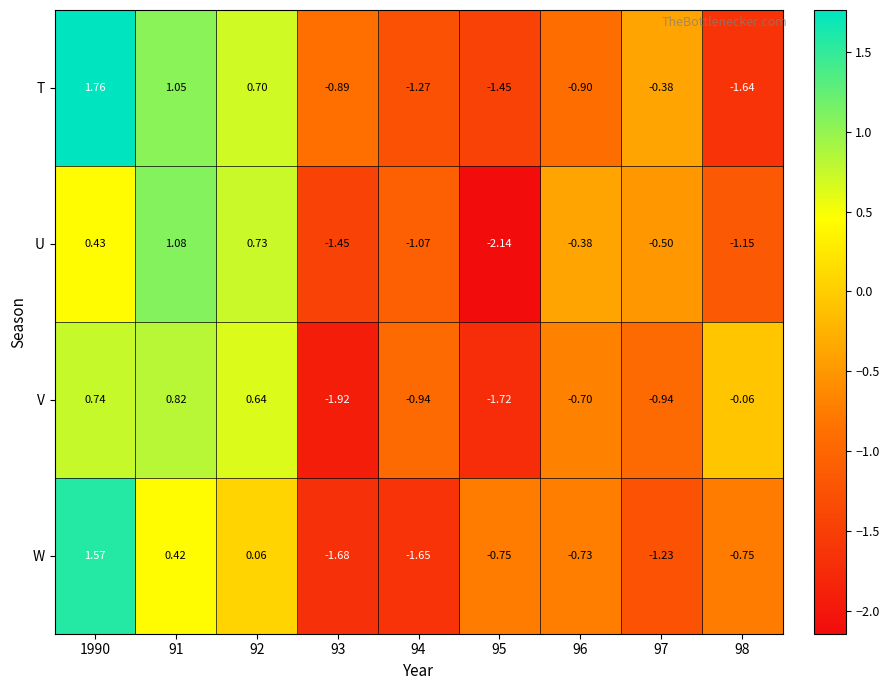

Which category has the lowest value across all series?

95